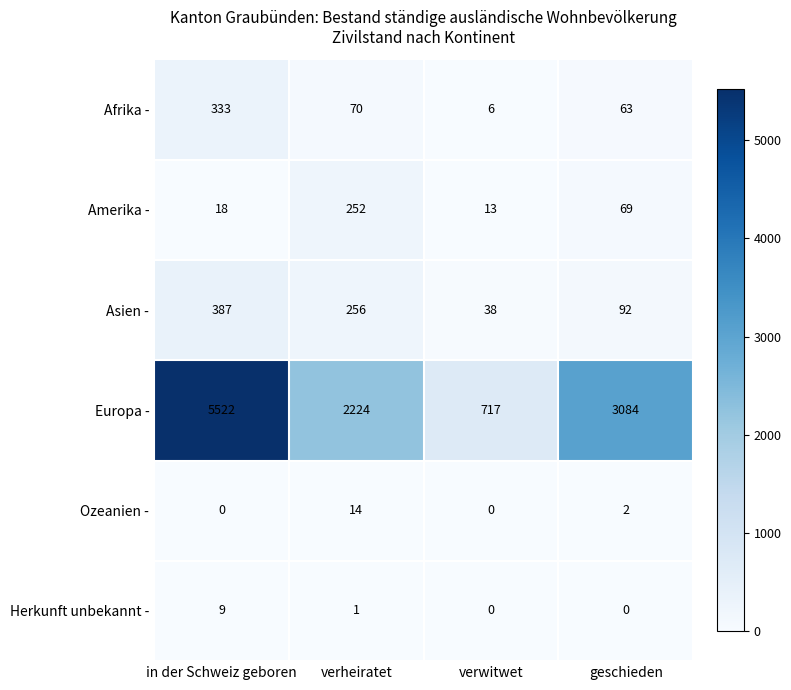

At which label does Amerika - first exceed 69?

verheiratet